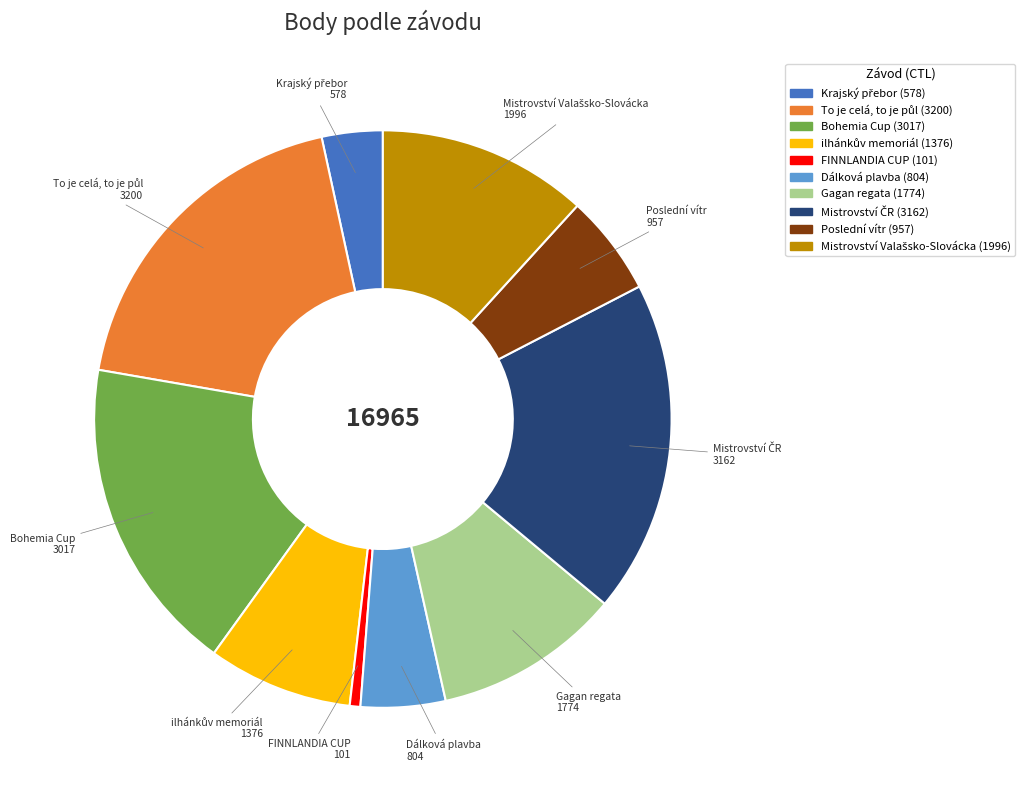

Is there any slice that represents more than half of the pie?

No